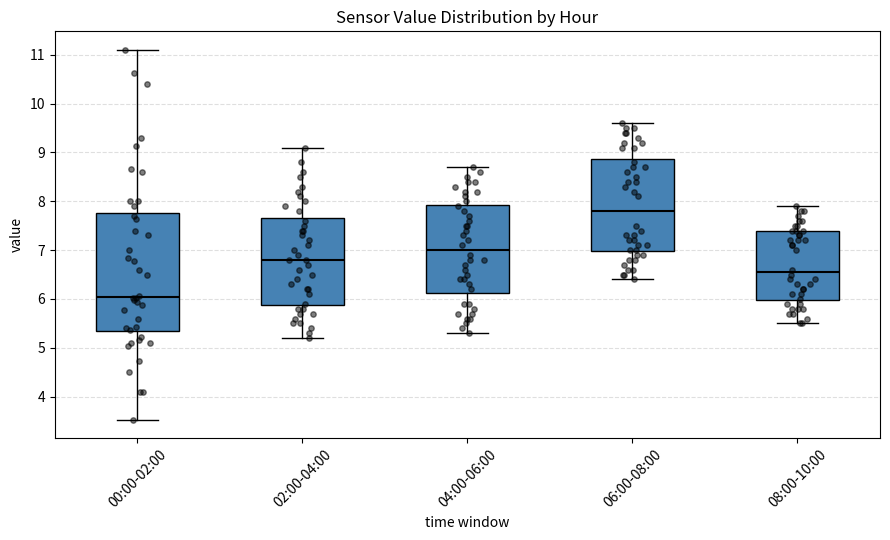

Where is the lower edge of the box for 08:00-10:00 on the y-axis? The values are not printed on the chart, so give them approximately, as read against the axis.

6.0